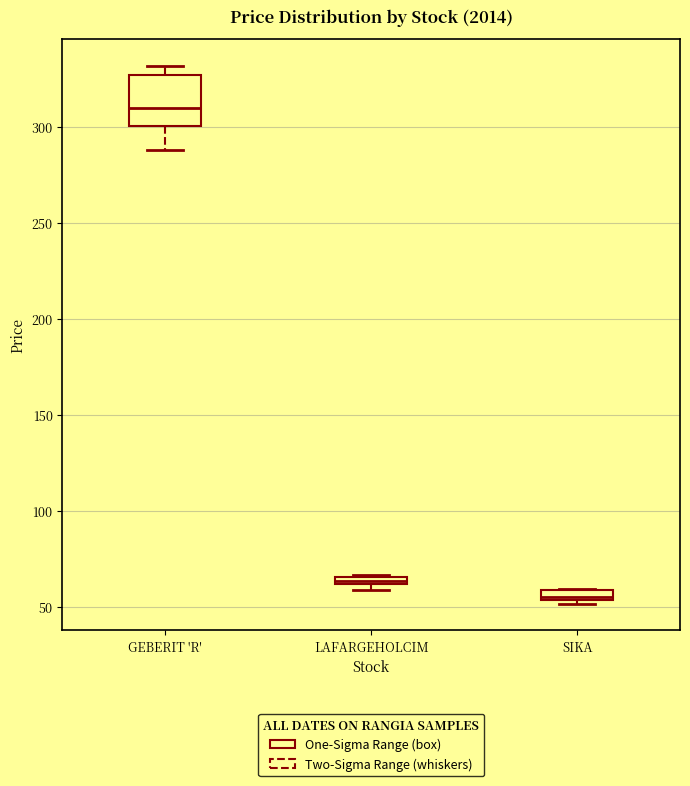

Where is the upper edge of the box for LAFARGEHOLCIM on the y-axis? The values are not printed on the chart, so give them approximately, as read against the axis.

65